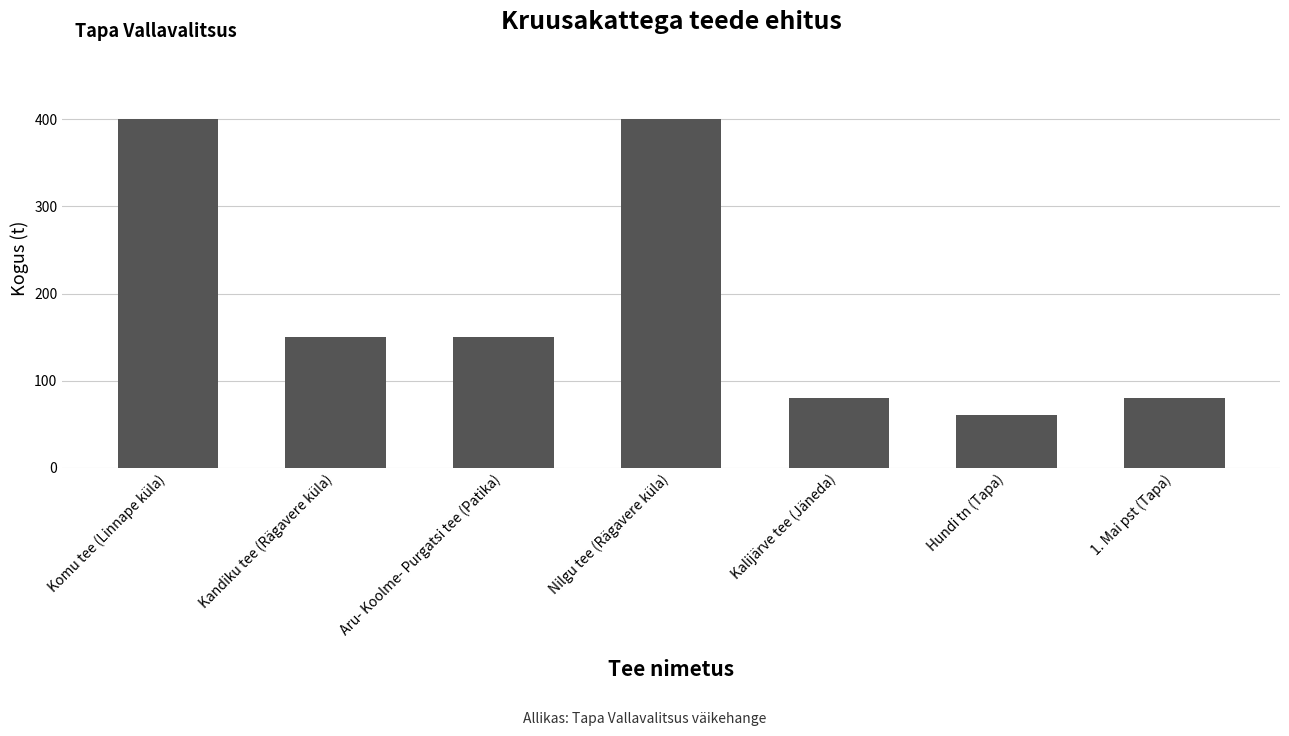

Which has a higher value, 1. Mai pst (Tapa) or Komu tee (Linnape küla)?

Komu tee (Linnape küla)